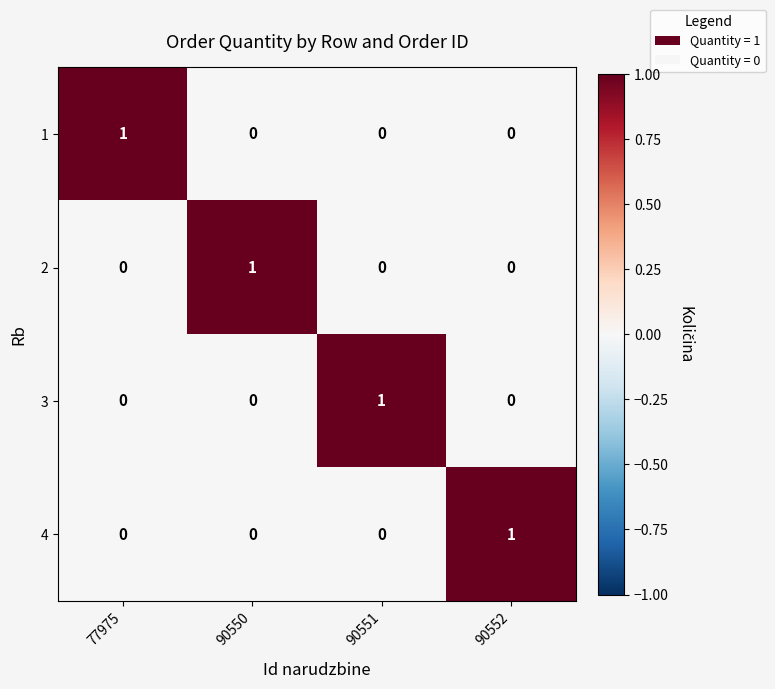

True or false: 1 has a value of -1 at 90552.

False